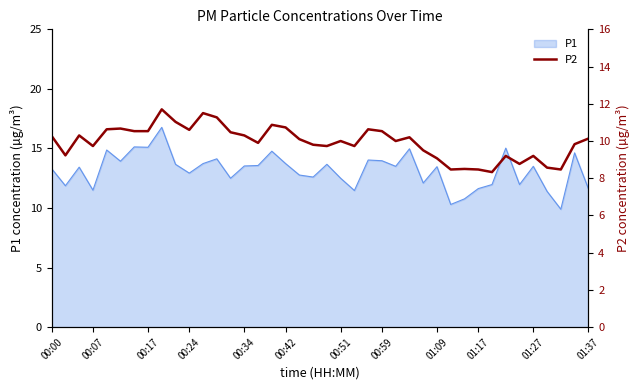

The value of P1 at 00:07 is 11.5. True or false?

True